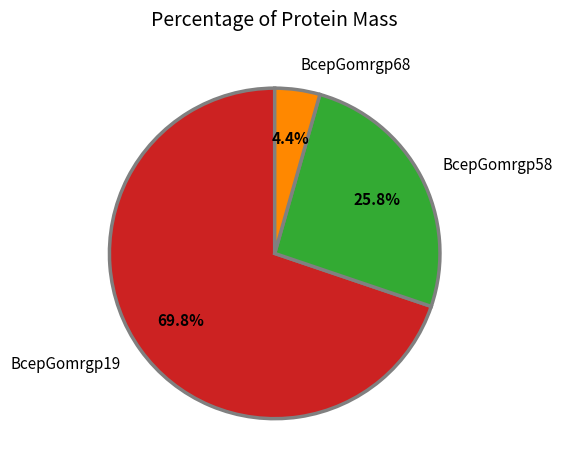

Which has a higher value, BcepGomrgp19 or BcepGomrgp68?

BcepGomrgp19